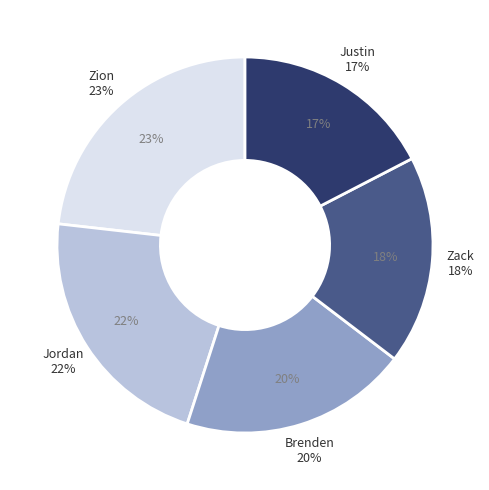

Combined, do Zack and Justin account for over 50%?

No